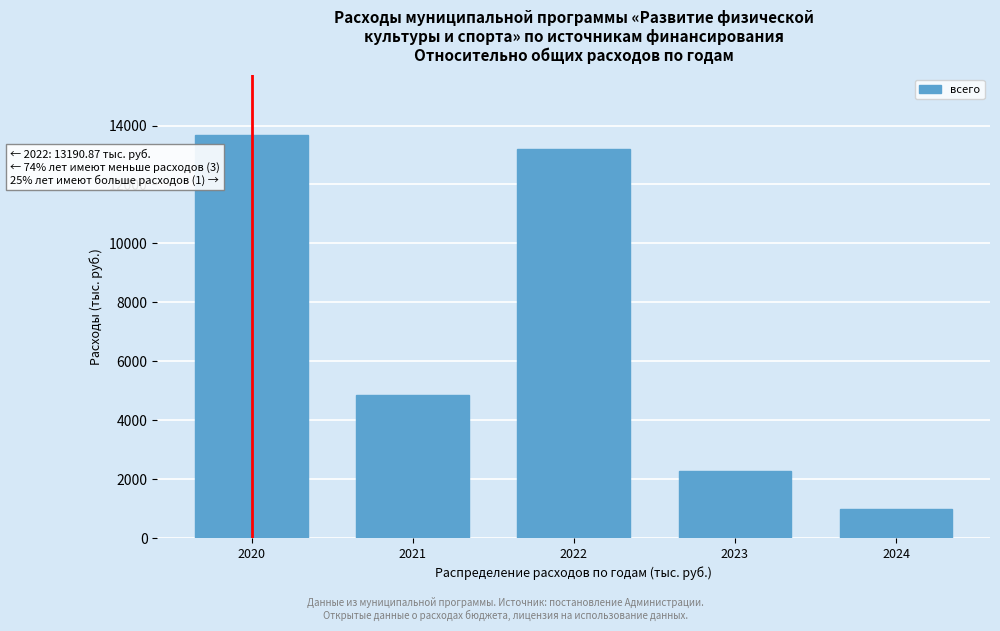

Reading right to left, list all the values displayed in this chart.

2024=985.5	2023=2282.0	2022=13190.9	2021=4844.8	2020=13677.8